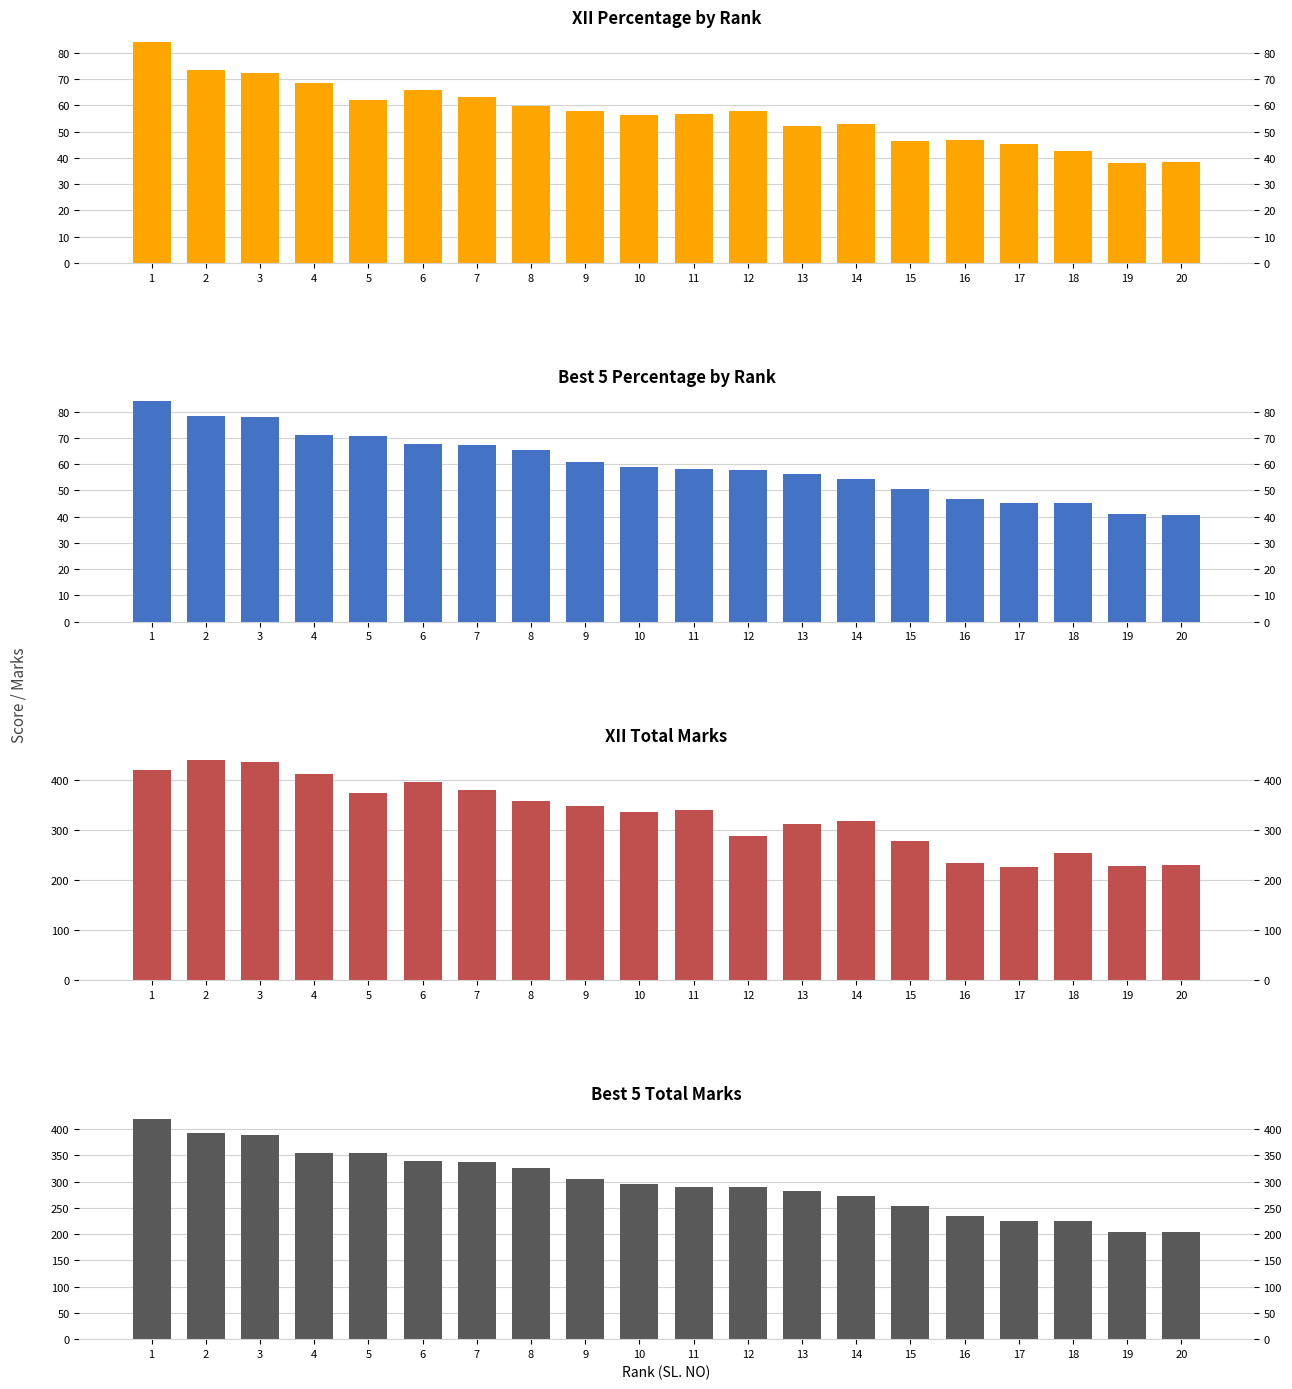

Is it true that XII Percentage by Rank equals 56.2 at 10?

True